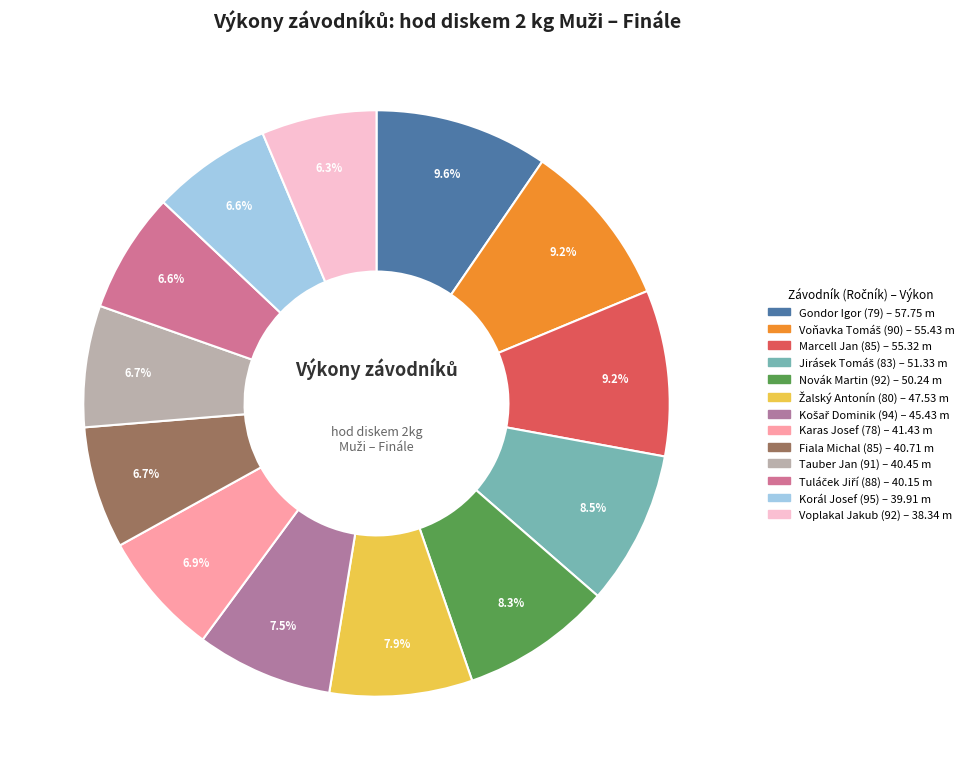

Rank the categories by value from lowest to highest.

Voplakal Jakub (92), Korál Josef (95), Tuláček Jiří (88), Tauber Jan (91), Fiala Michal (85), Karas Josef (78), Košař Dominik (94), Žalský Antonín (80), Novák Martin (92), Jirásek Tomáš (83), Marcell Jan (85), Voňavka Tomáš (90), Gondor Igor (79)